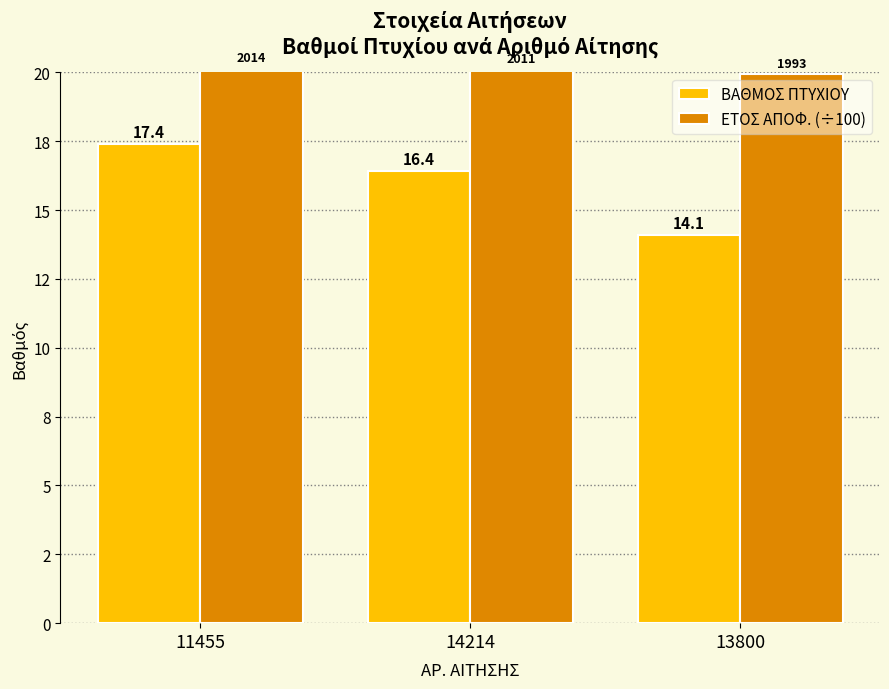

What are all the series names shown in the legend?

ΒΑΘΜΟΣ ΠΤΥΧΙΟΥ, ΕΤΟΣ ΑΠΟΦ. (÷100)